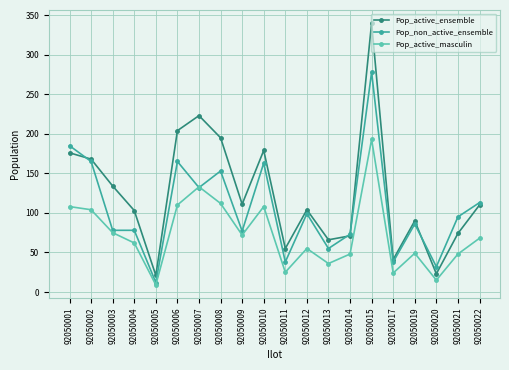

Which series has the largest total across all categories?

Pop_active_ensemble